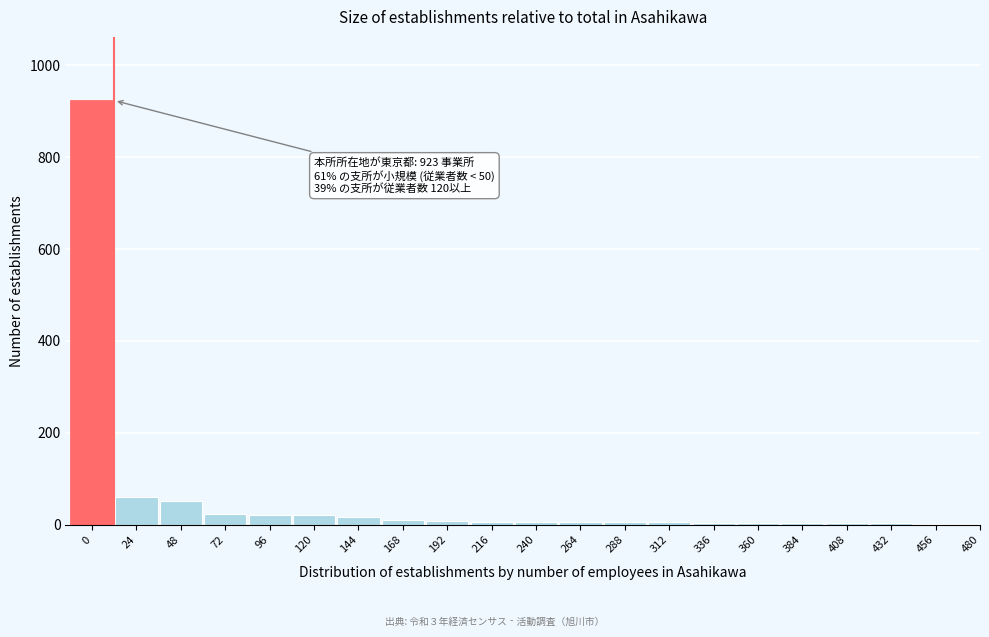

What is the greatest value displayed?

923